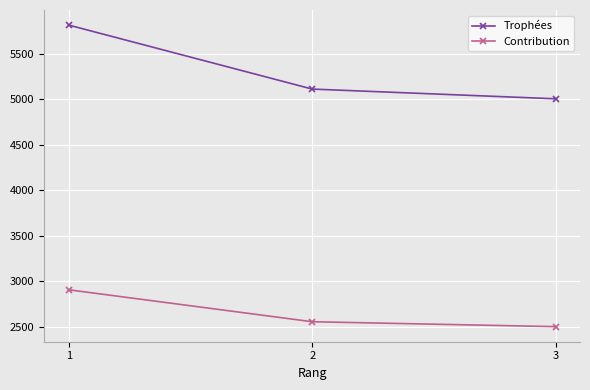

What is the spread (max minus min) of values at 3?

2503